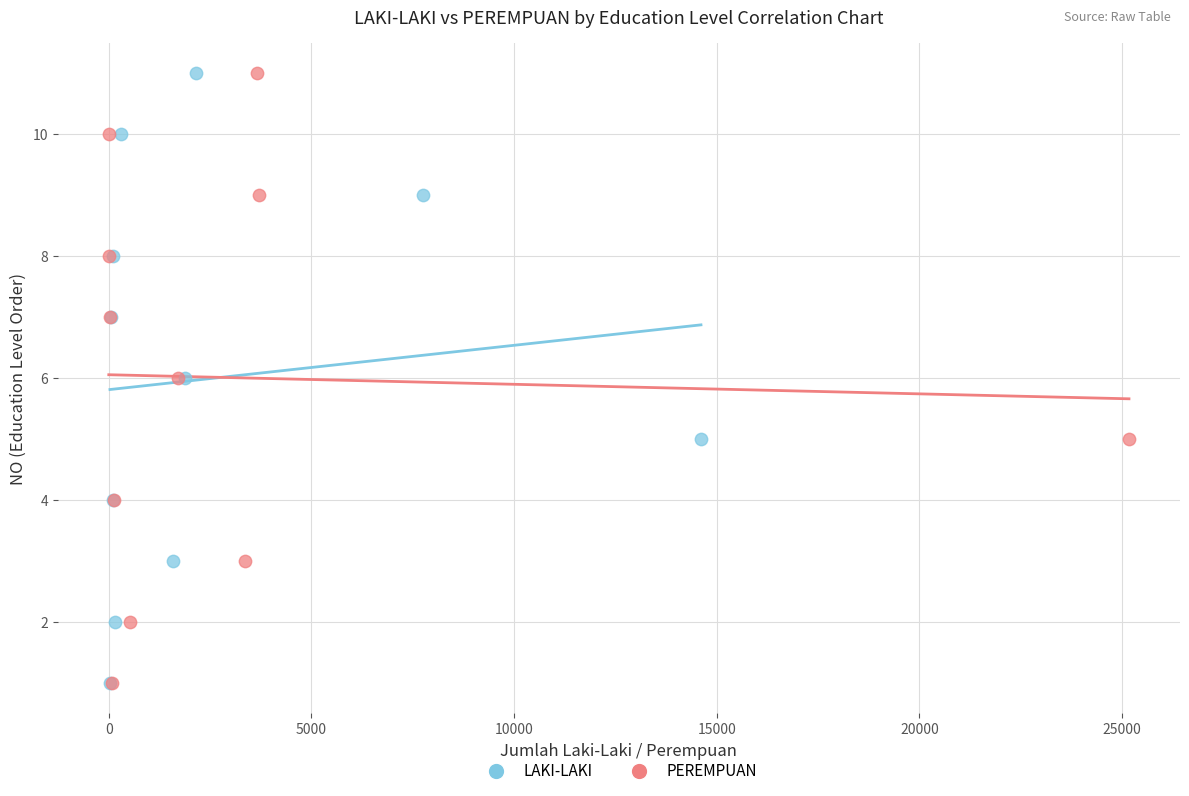

What are all the series names shown in the legend?

LAKI-LAKI, PEREMPUAN